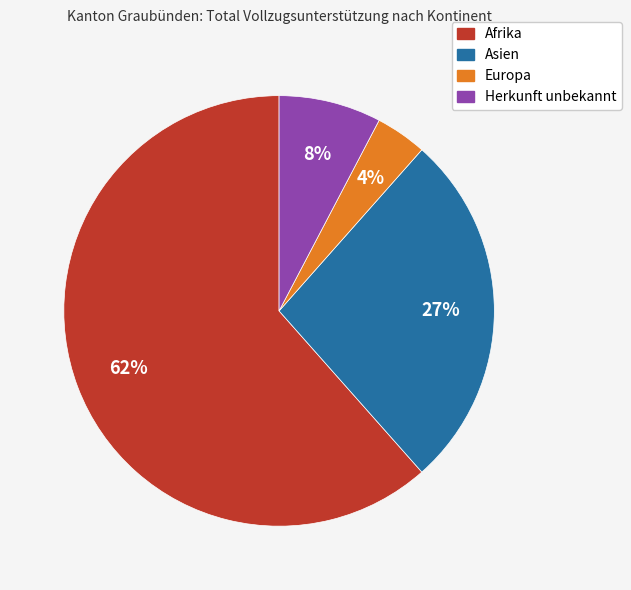

True or false: Herkunft unbekannt accounts for 8% of the total.

True